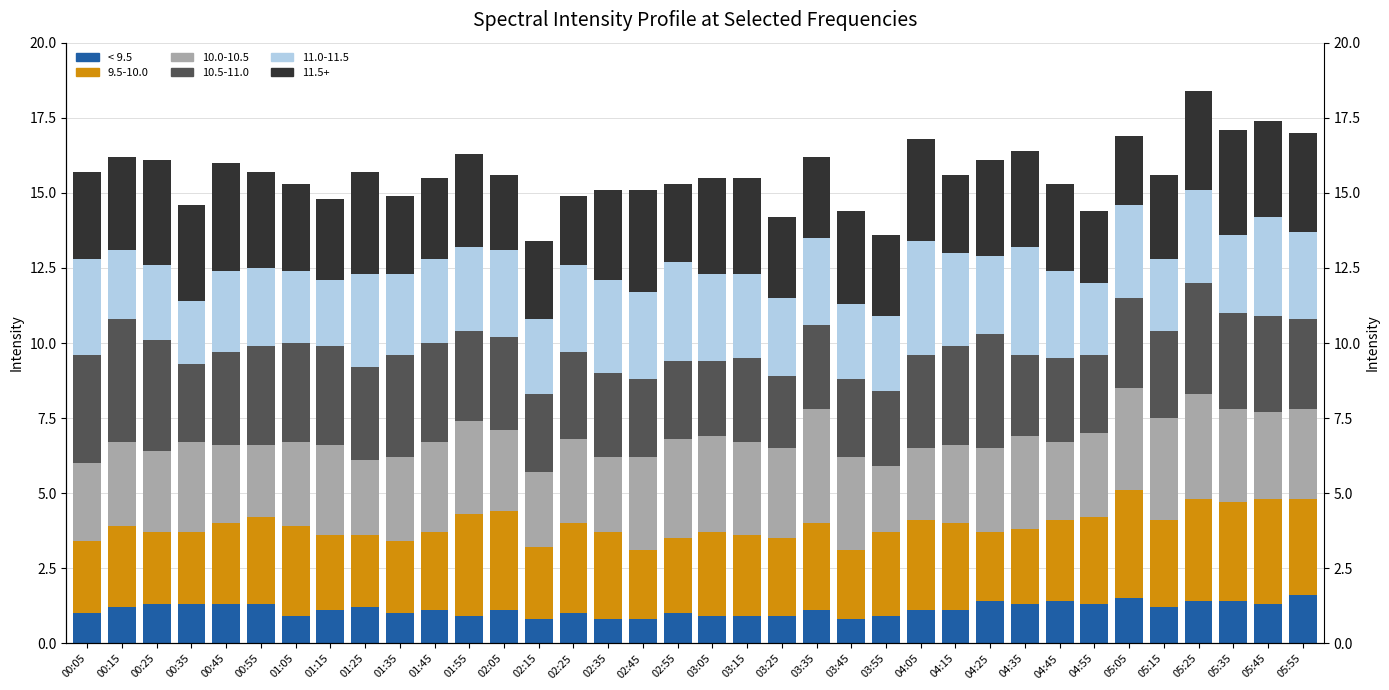

What is the sum of the 11.009 values at 02:05 and 00:15?

5.2